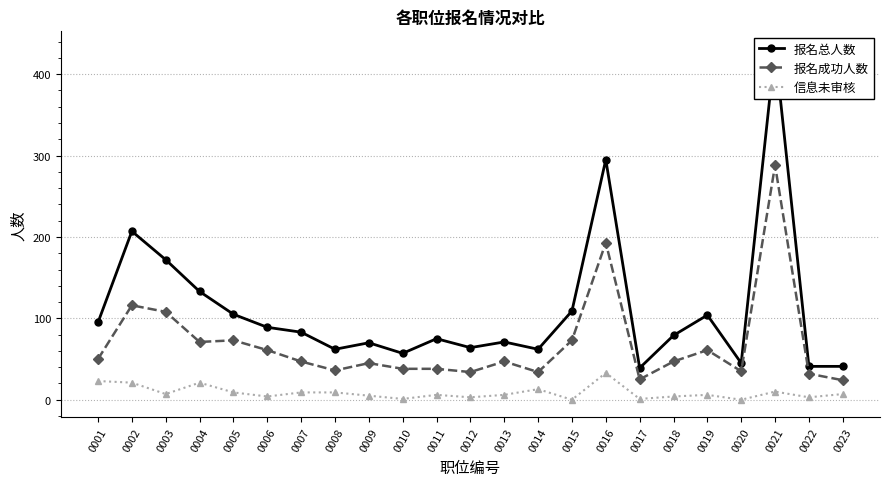

Rank the series at 0006 from highest to lowest value.

报名总人数, 报名成功人数, 信息未审核